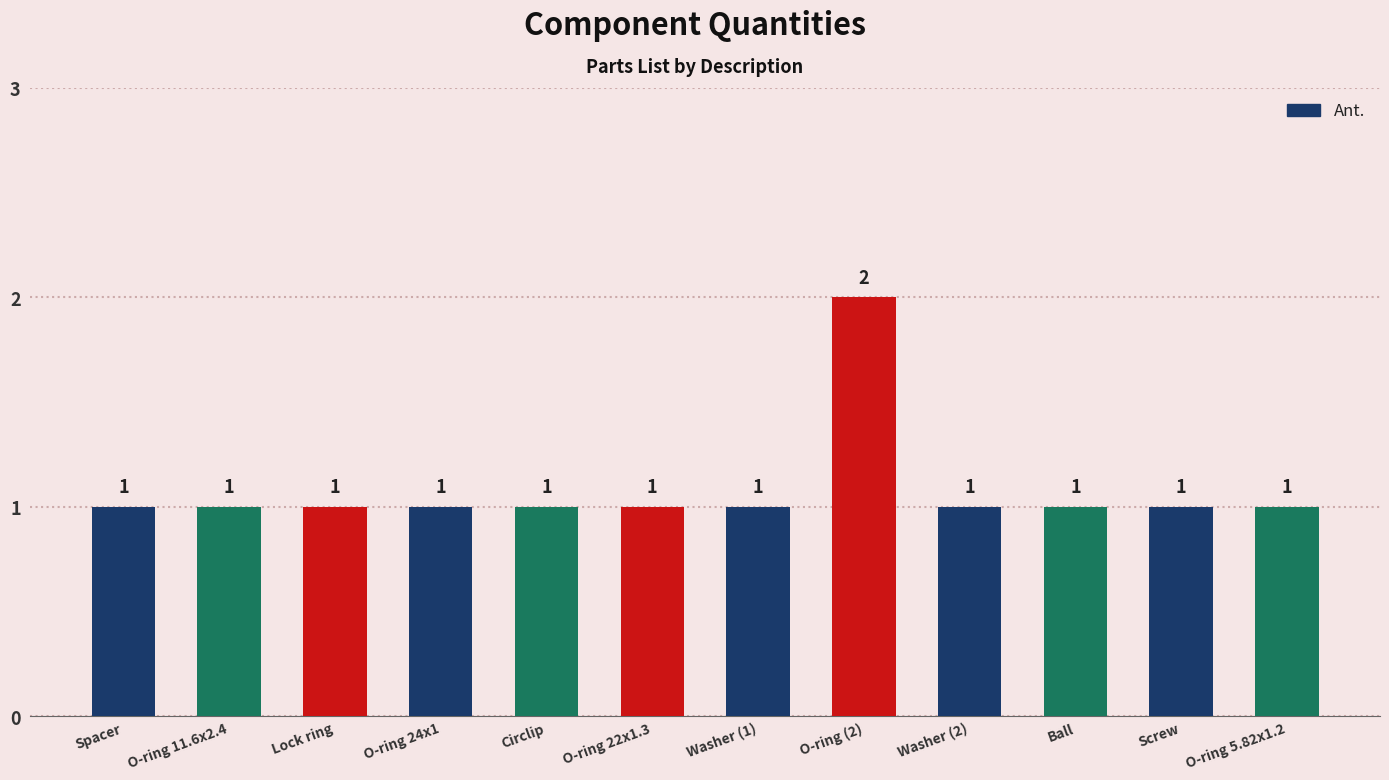

Read the value at O-ring 22x1.3.

1